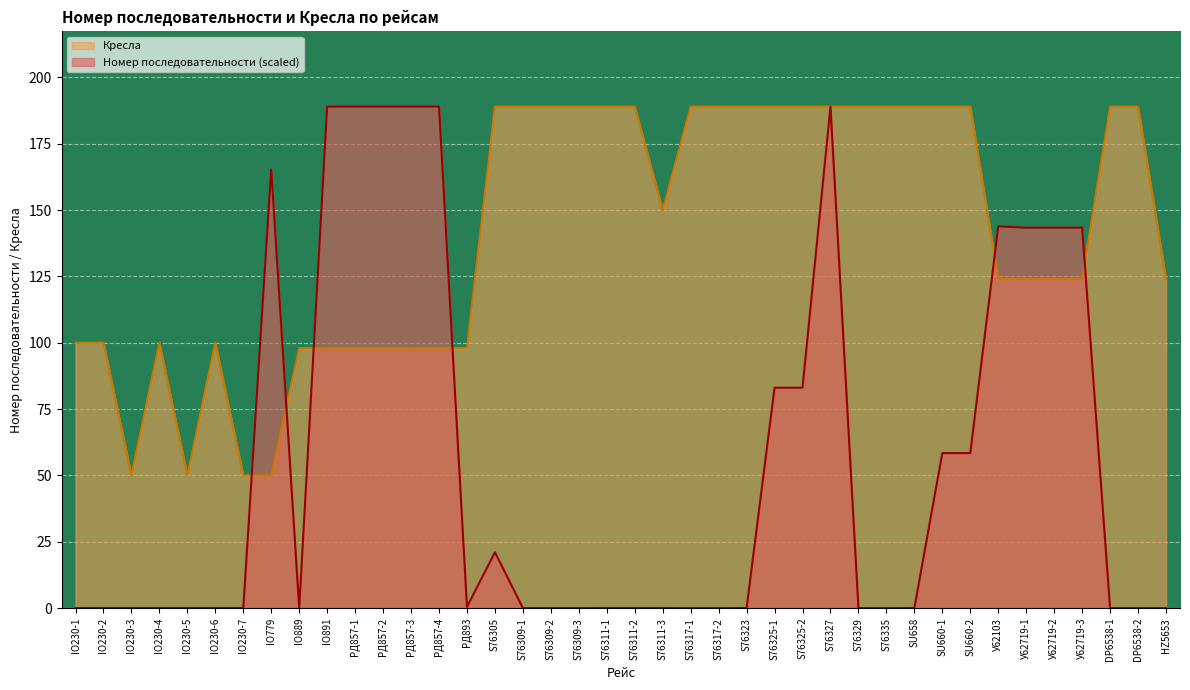

Reading left to right, transcribe all the data shown in this chart.

Номер последовательности: 0.0	0.0	0.0	0.0	0.0	0.0	0.0	165.3	0.0	189.0	189.0	189.0	189.0	189.0	0.5	21.0	0.0	0.0	0.0	0.0	0.0	0.0	0.0	0.0	0.0	83.1	83.1	189.0	0.0	0.0	0.0	58.4	58.4	143.9	143.4	143.4	143.4	0.0	0.0	0.0
Кресла: 100.0	100.0	50.0	100.0	50.0	100.0	50.0	50.0	98.0	98.0	98.0	98.0	98.0	98.0	98.0	189.0	189.0	189.0	189.0	189.0	189.0	150.0	189.0	189.0	189.0	189.0	189.0	189.0	189.0	189.0	189.0	189.0	189.0	124.0	124.0	124.0	124.0	189.0	189.0	124.0